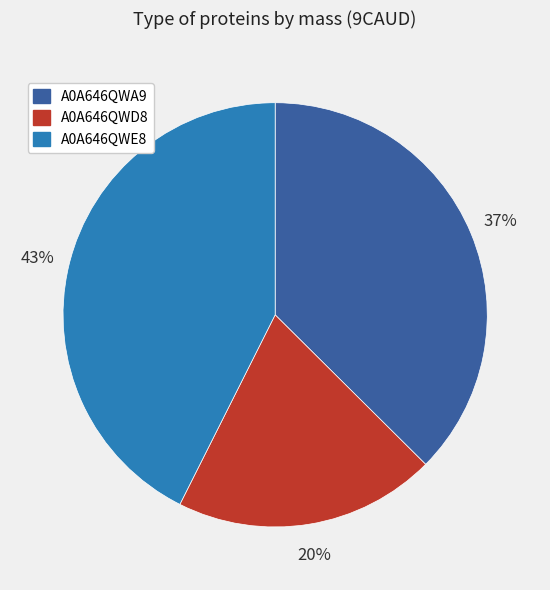

Which has a higher value, A0A646QWA9 or A0A646QWD8?

A0A646QWA9